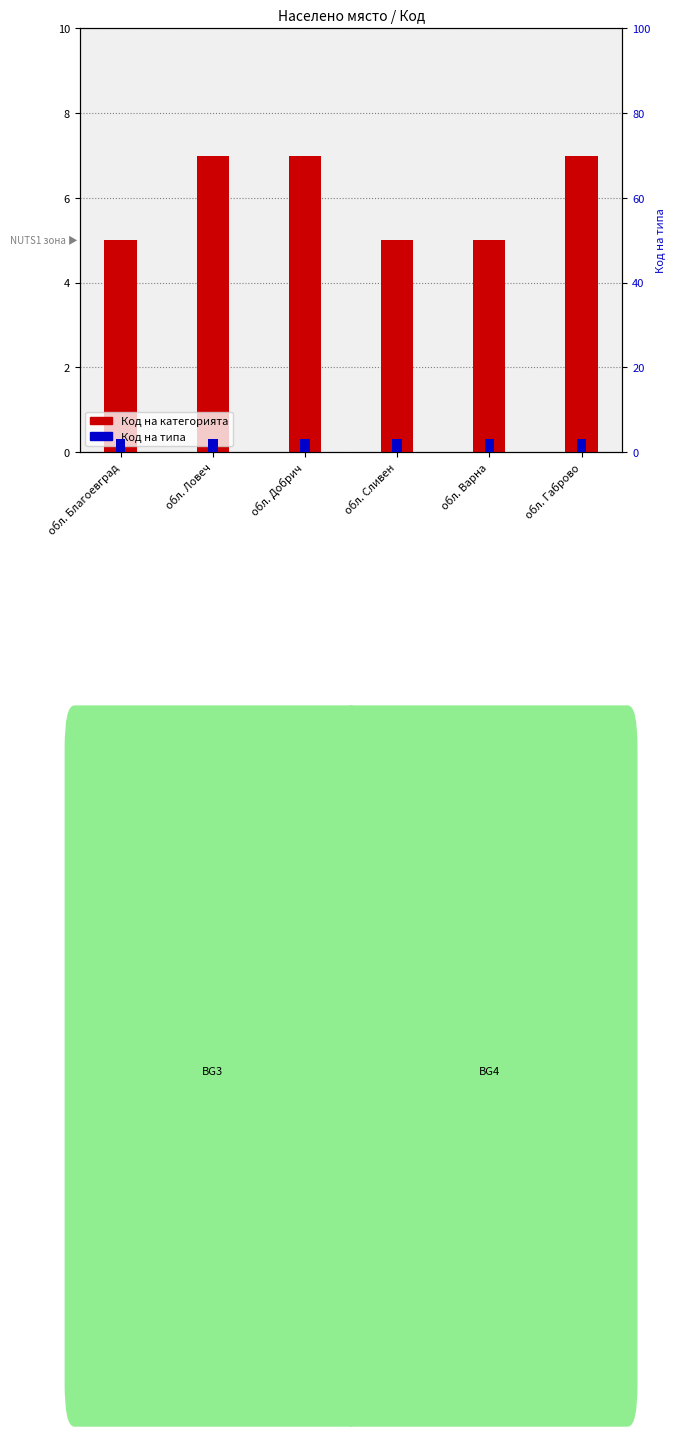

The value of Код на категорията at обл. Благоевград is 5. True or false?

True